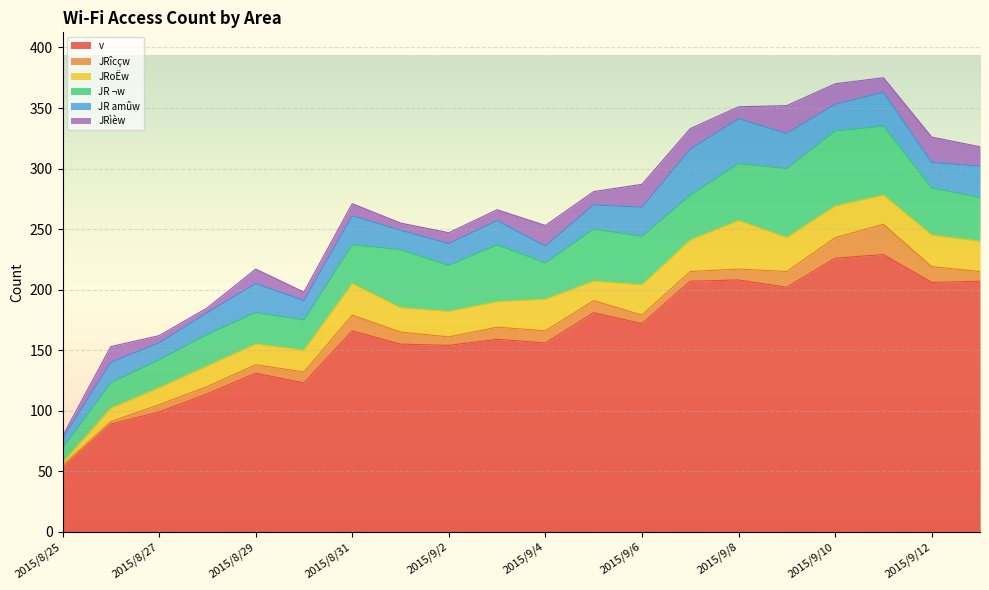

Where do JRoËw and JR amûw first cross each other?

2015/8/29 and 2015/8/30